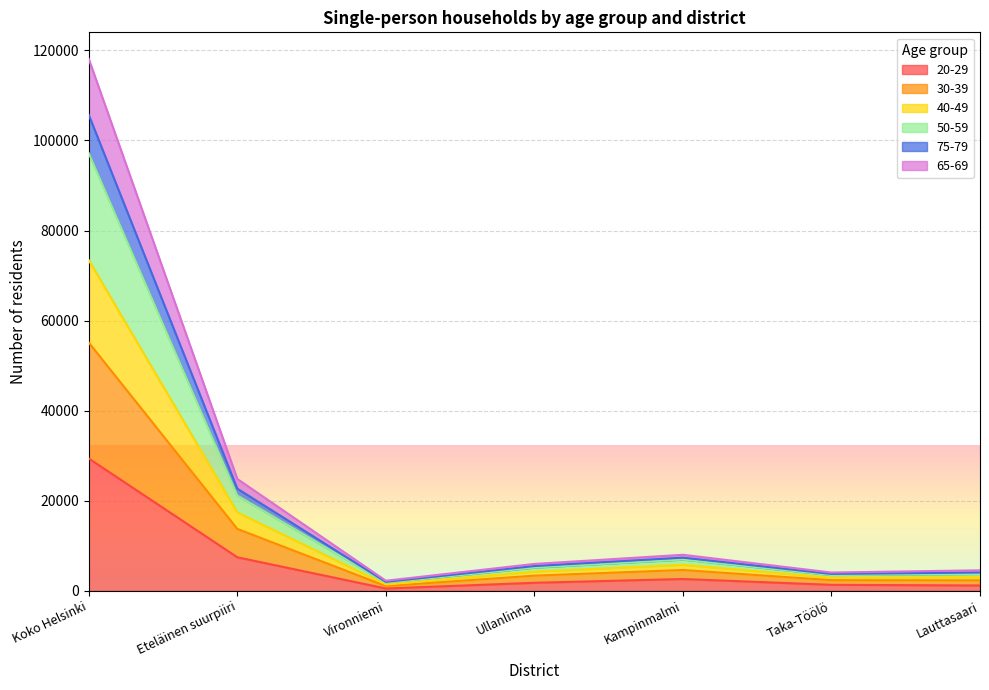

What is the sum of all 20-29 values?

44278